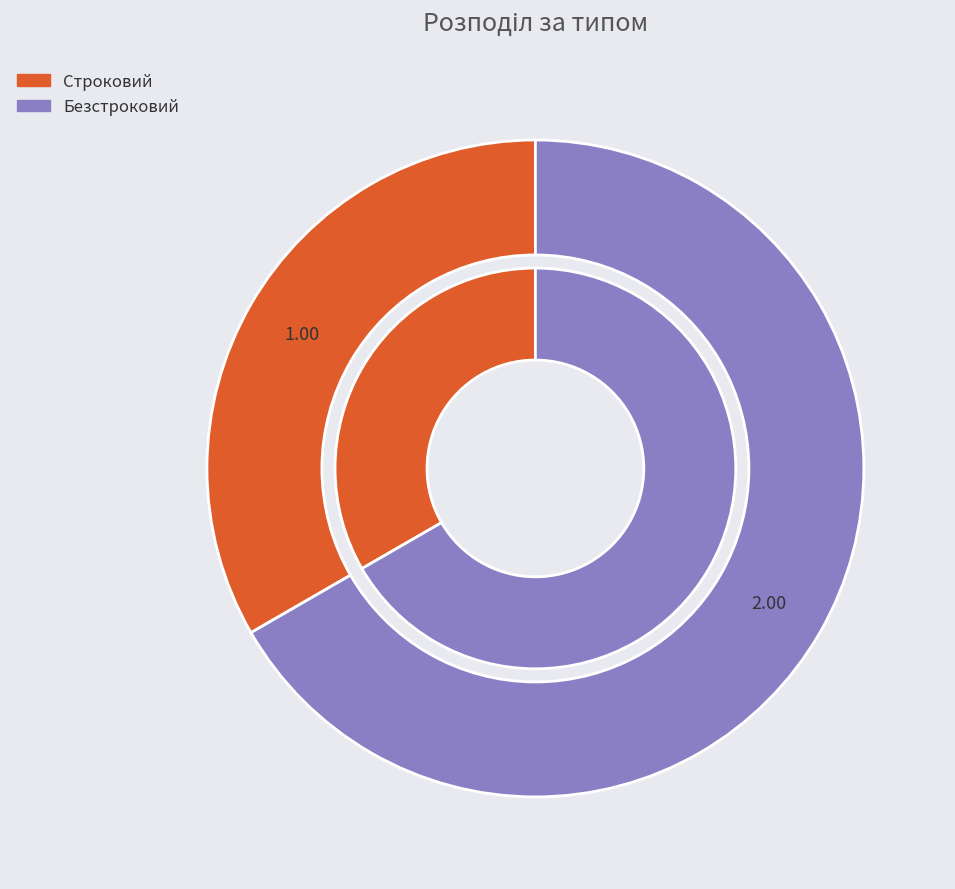

What portion of the pie excludes Безстроковий?

33.3%